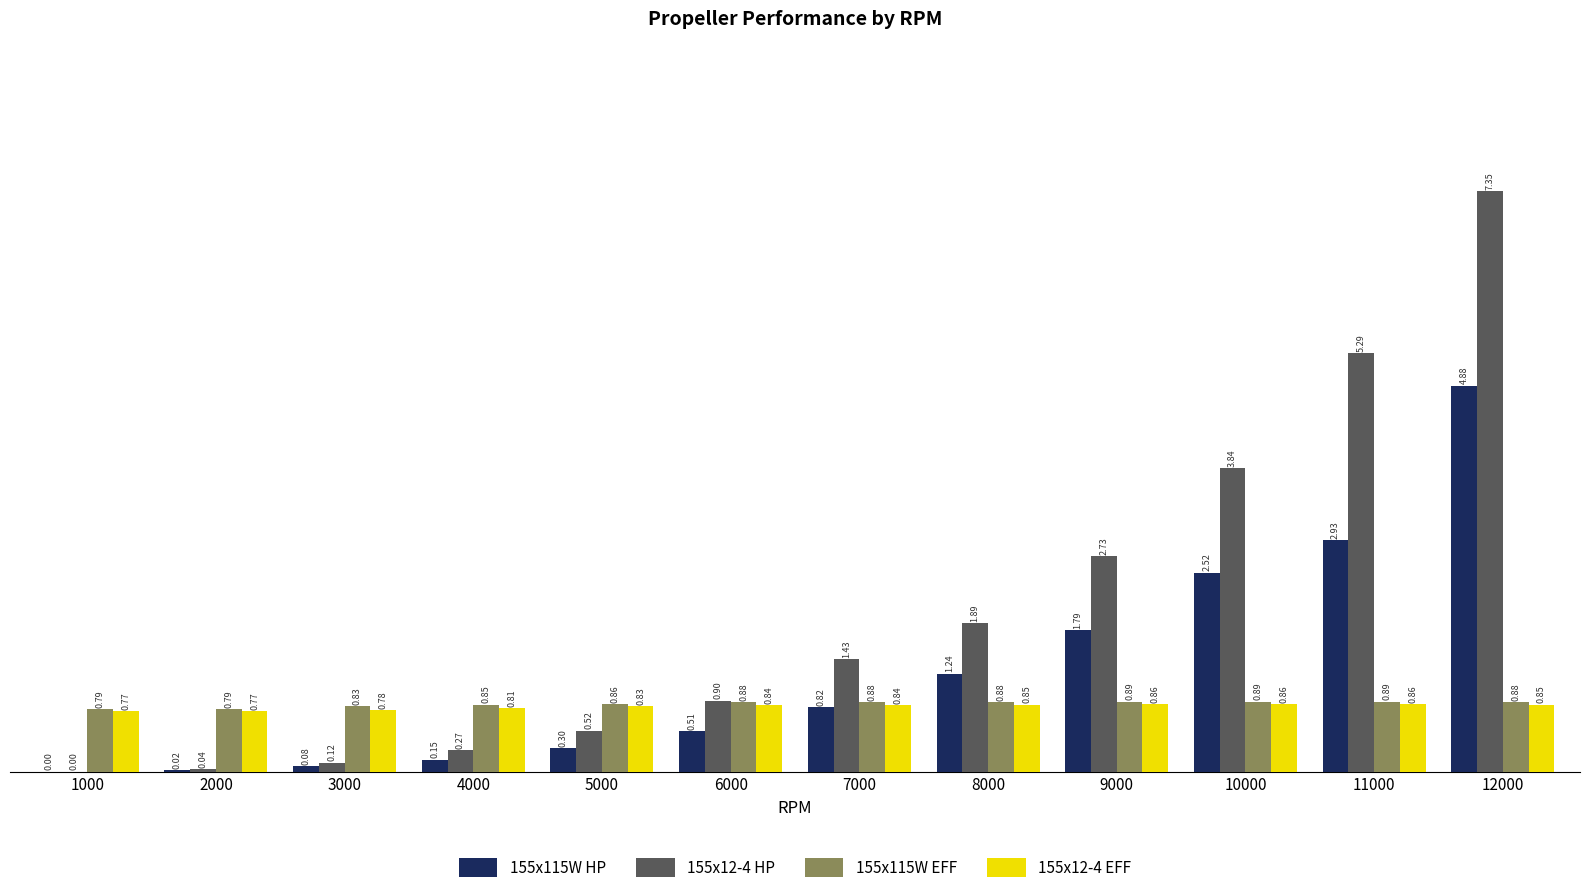

What is the sum of the 155x12-4 EFF values at 9000 and 11000?

1.7